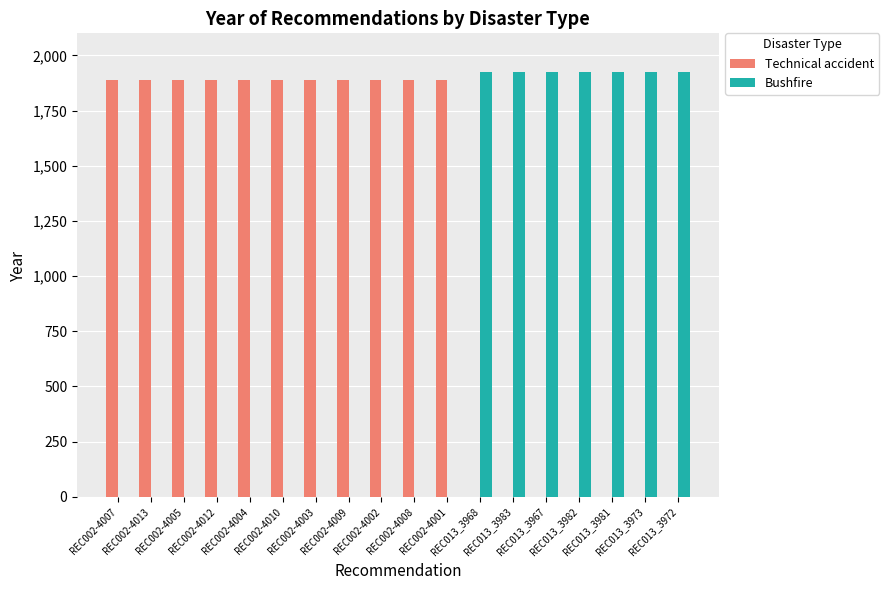

How many groups of bars are there?

18